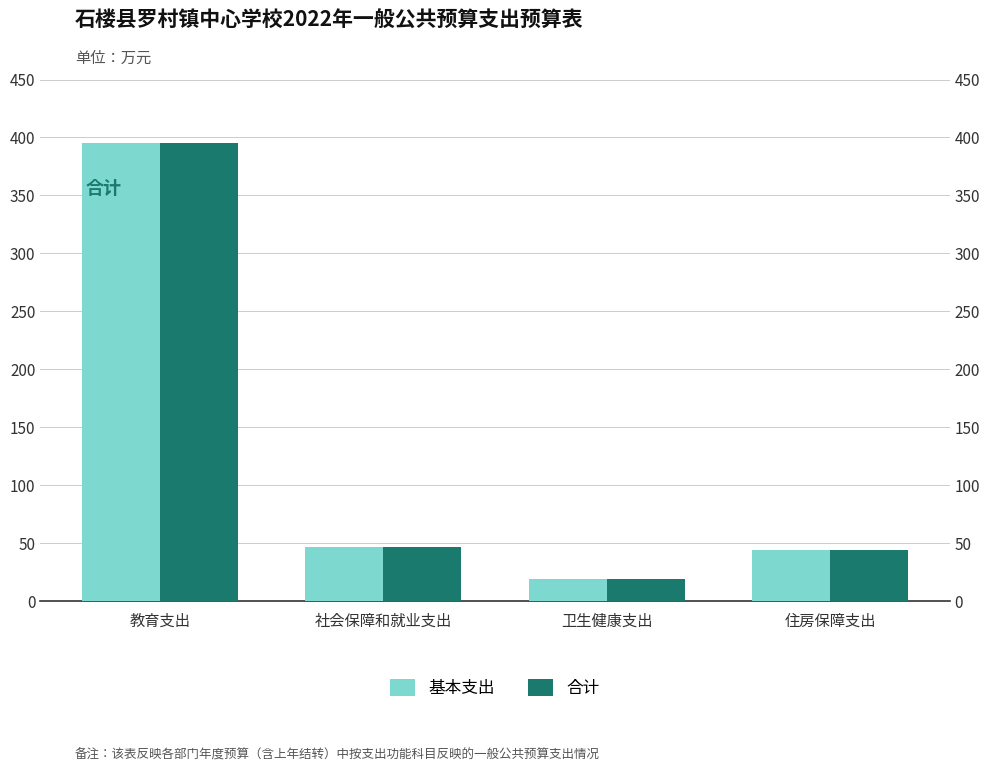

What is the difference between the 合计 values at 社会保障和就业支出 and 卫生健康支出?

27.8